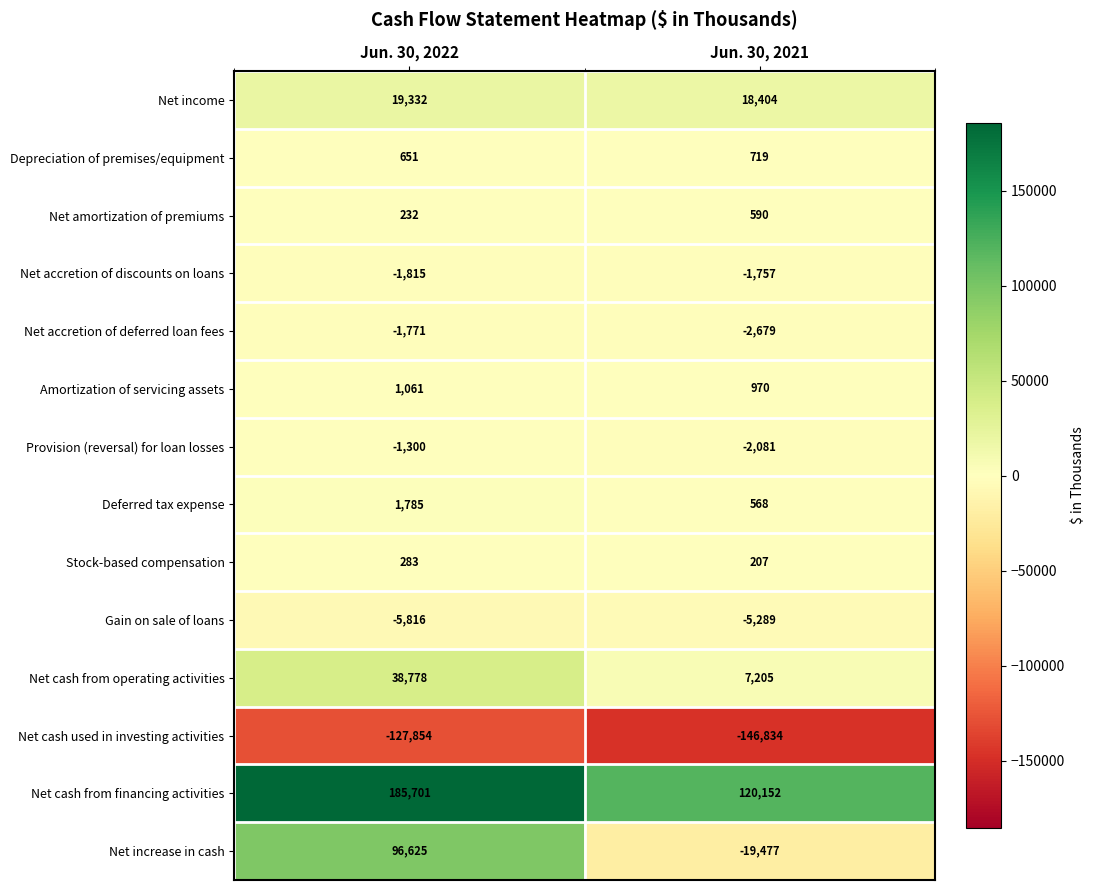

Reading left to right, what are all the values shown in this chart?

Net income: 19332	18404
Depreciation of premises/equipment: 651	719
Net amortization of premiums: 232	590
Net accretion of discounts on loans: -1815	-1757
Net accretion of deferred loan fees: -1771	-2679
Amortization of servicing assets: 1061	970
Provision (reversal) for loan losses: -1300	-2081
Deferred tax expense: 1785	568
Stock-based compensation: 283	207
Gain on sale of loans: -5816	-5289
Net cash from operating activities: 38778	7205
Net cash used in investing activities: -127854	-146834
Net cash from financing activities: 185701	120152
Net increase in cash: 96625	-19477